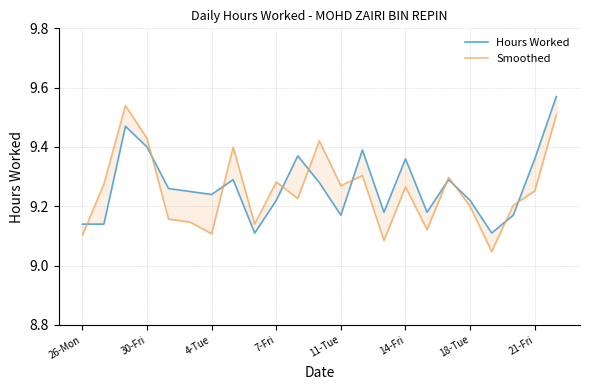

How many categories are shown in the chart?

23